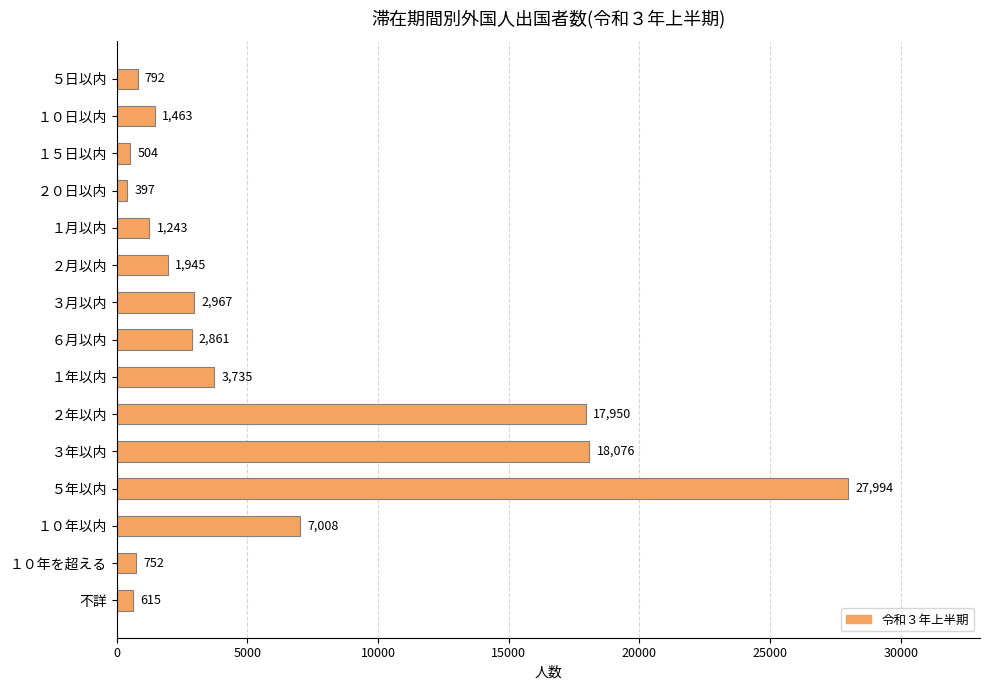

True or false: the data shows 752 at １０年を超える.

True